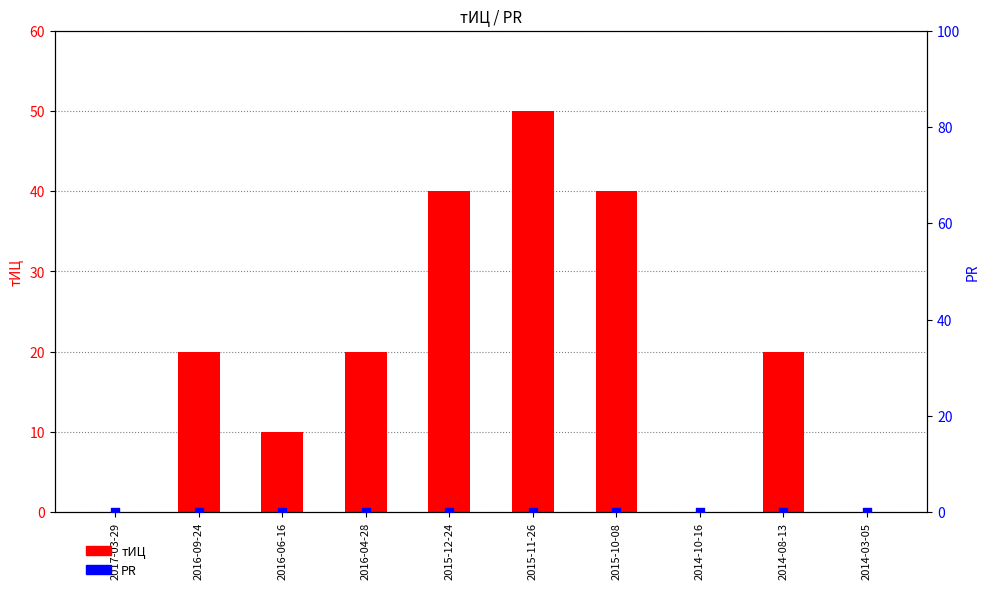

At which category is the sum across all series the highest?

2015-11-26